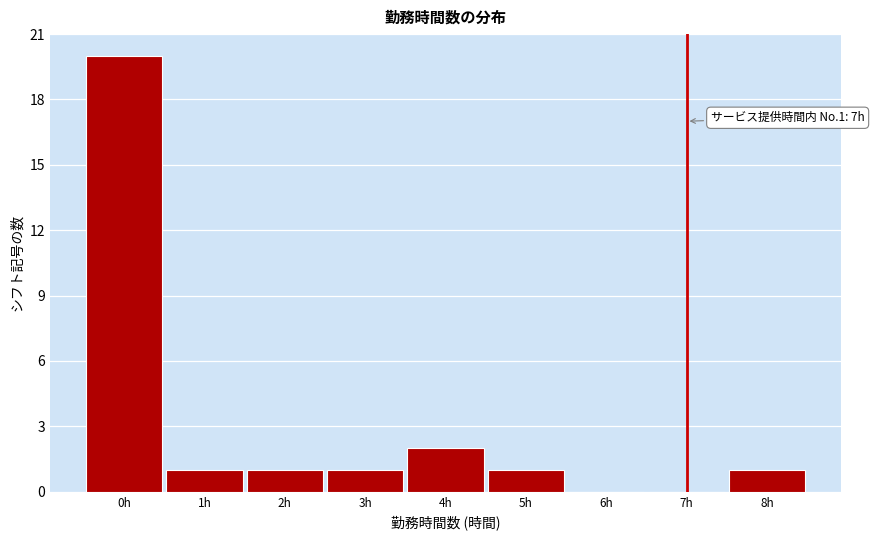

Which range on the x-axis has the tallest bar?

-0.5 to 0.5